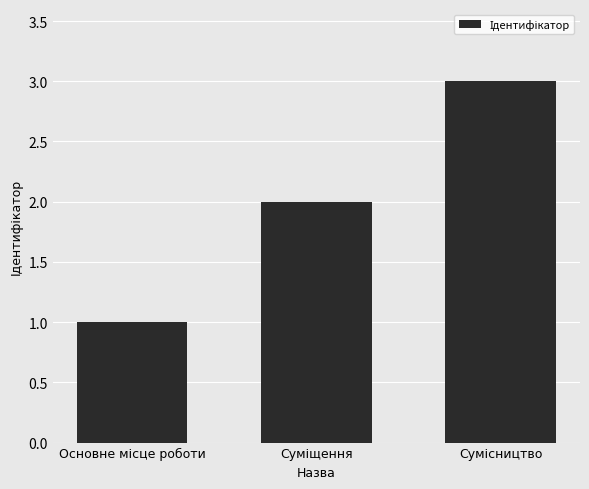

What is the sum of all values?

6